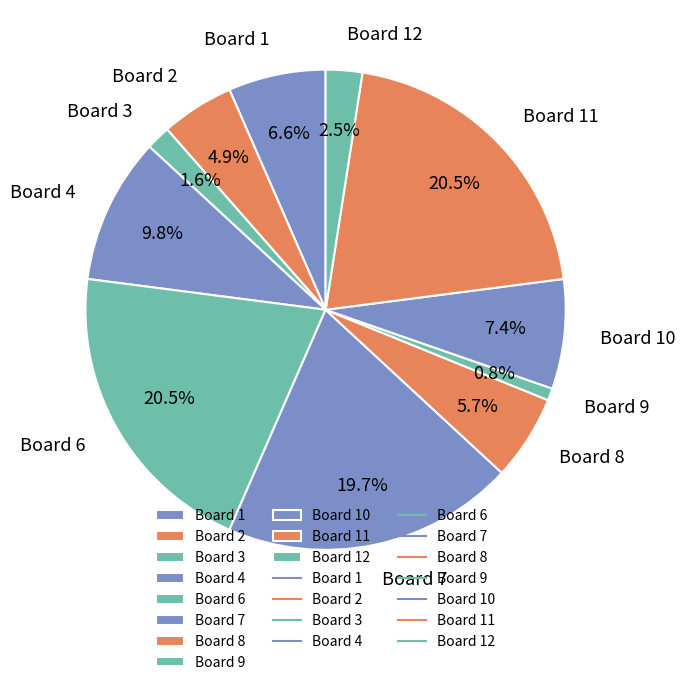

Is Board 4 the majority of the pie?

No